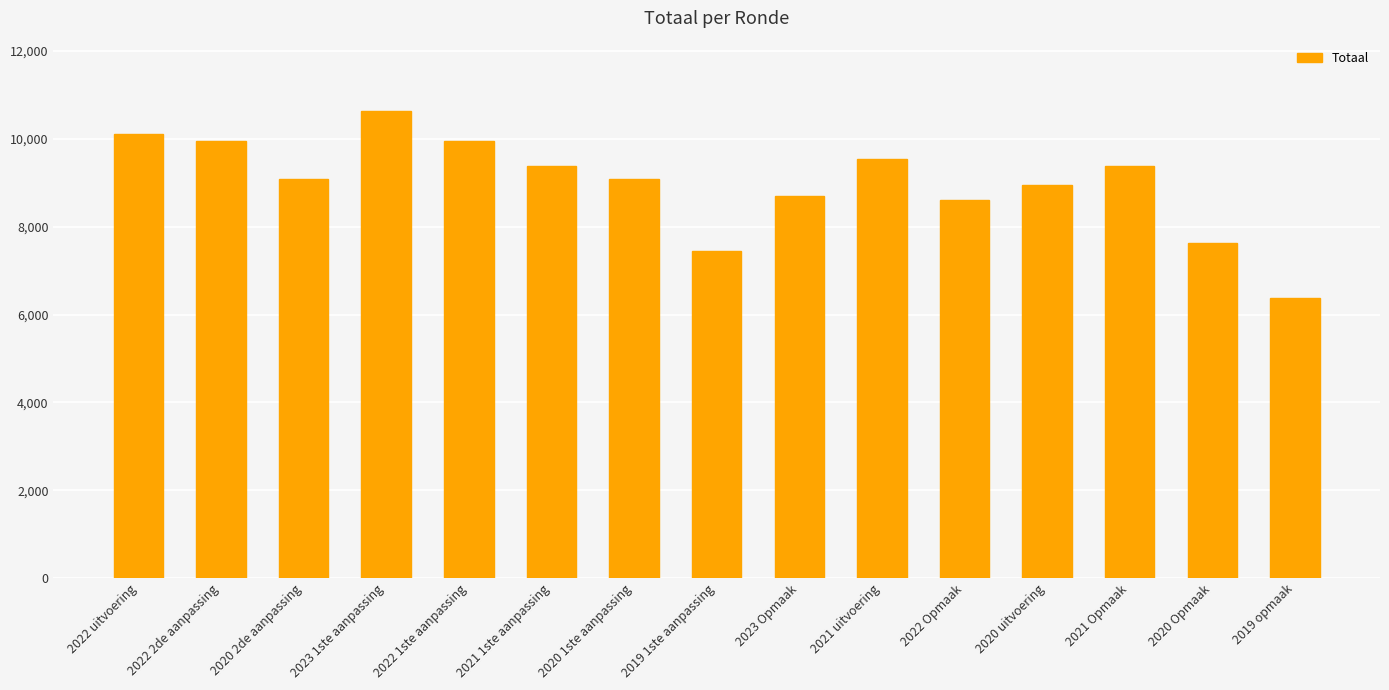

Between 2019 1ste aanpassing and 2023 1ste aanpassing, which is larger?

2023 1ste aanpassing